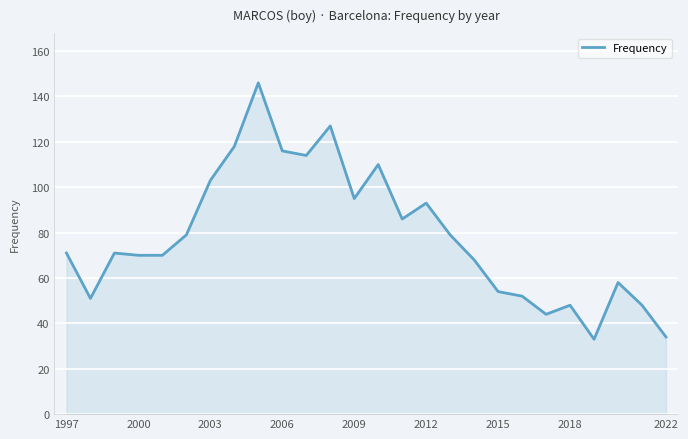

What is the minimum value shown in the chart?

33